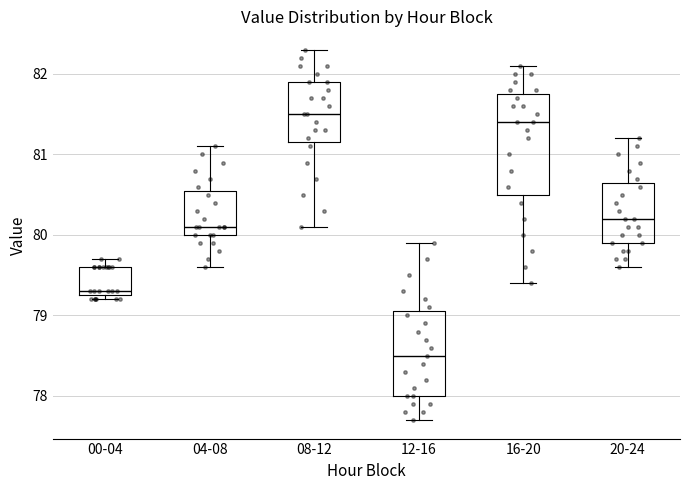

Where does the lower whisker of the box for 20-24 end on the y-axis? The values are not printed on the chart, so give them approximately, as read against the axis.

79.6